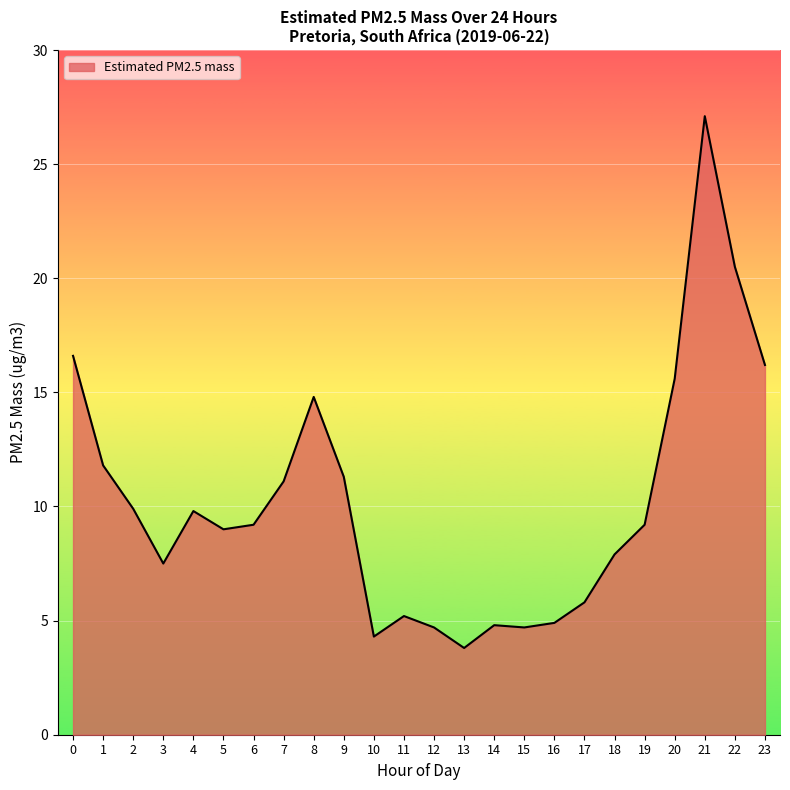

The chart shows a value of 4.3 at 4. True or false?

False